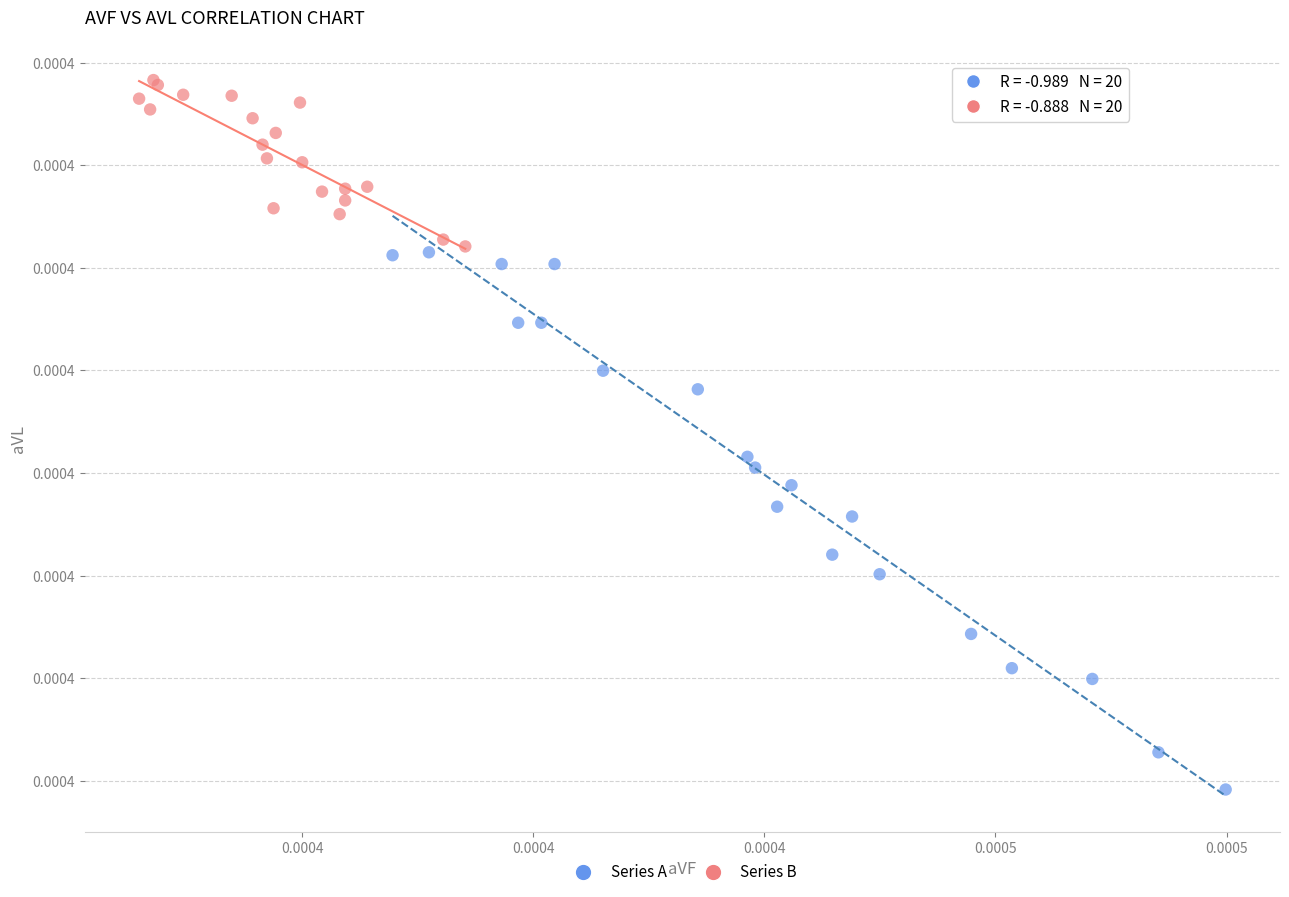

Which series has the widest spread of Y values?

Series A